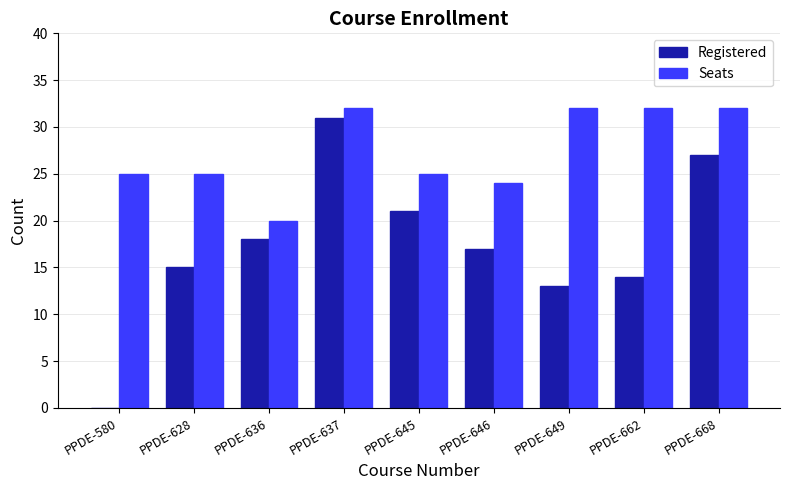

What is the sum of the Registered values at PPDE-580 and PPDE-645?

21